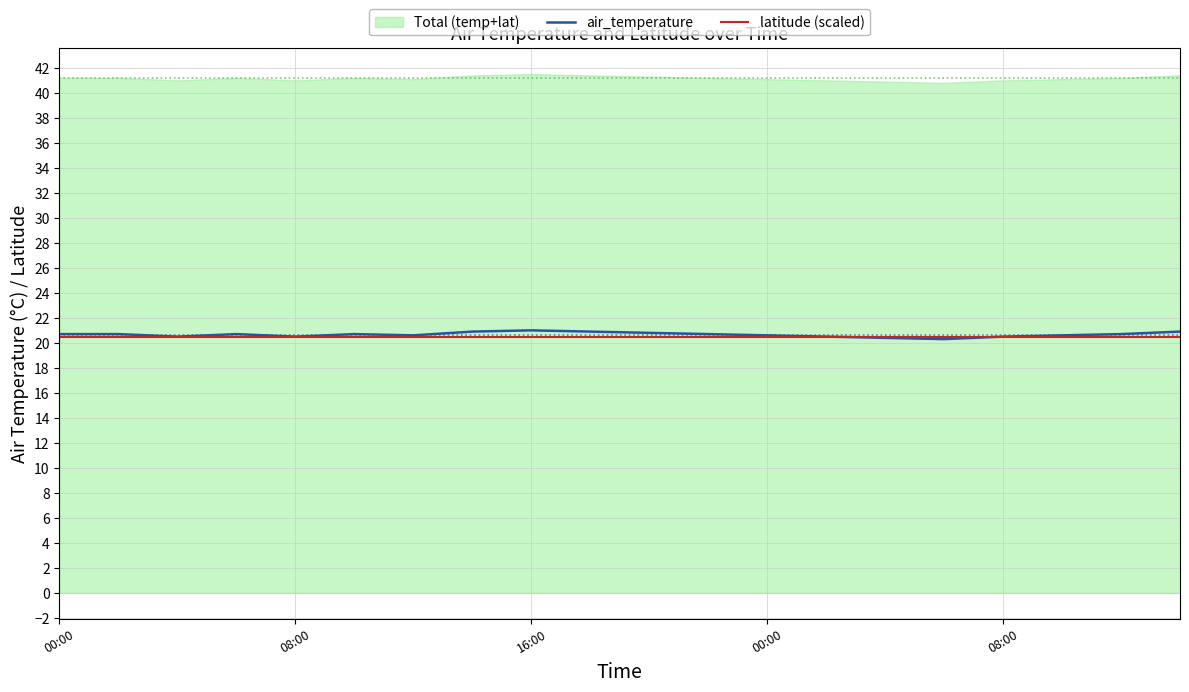

What is the minimum value shown in the chart?

20.3